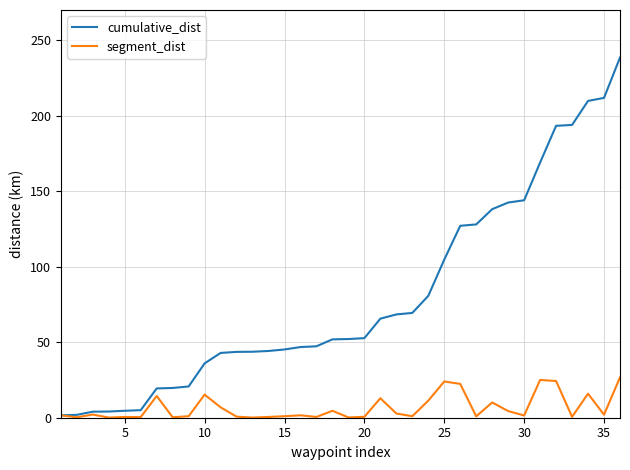

Which series has the widest spread of values?

cumulative_dist